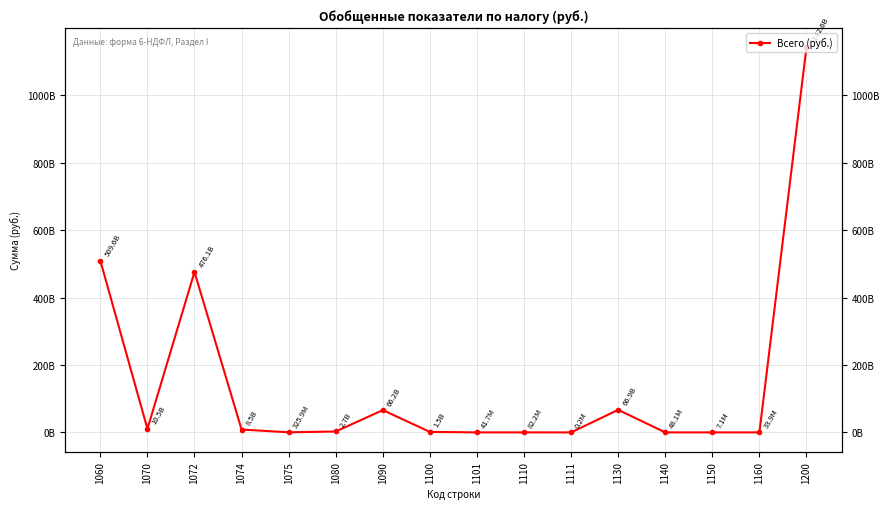

Count the number of categories in the chart.

16